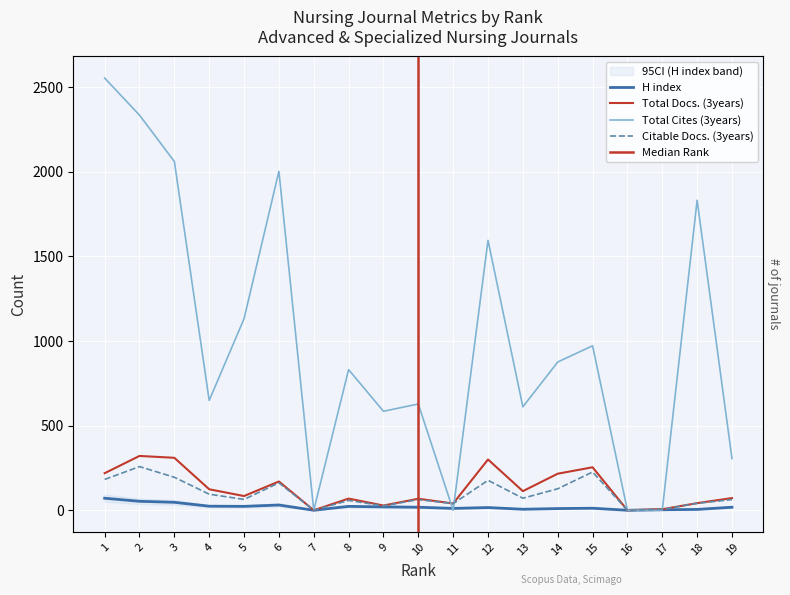

What is the value of the Citable Docs. (3years) point at the 13th from the left?

71